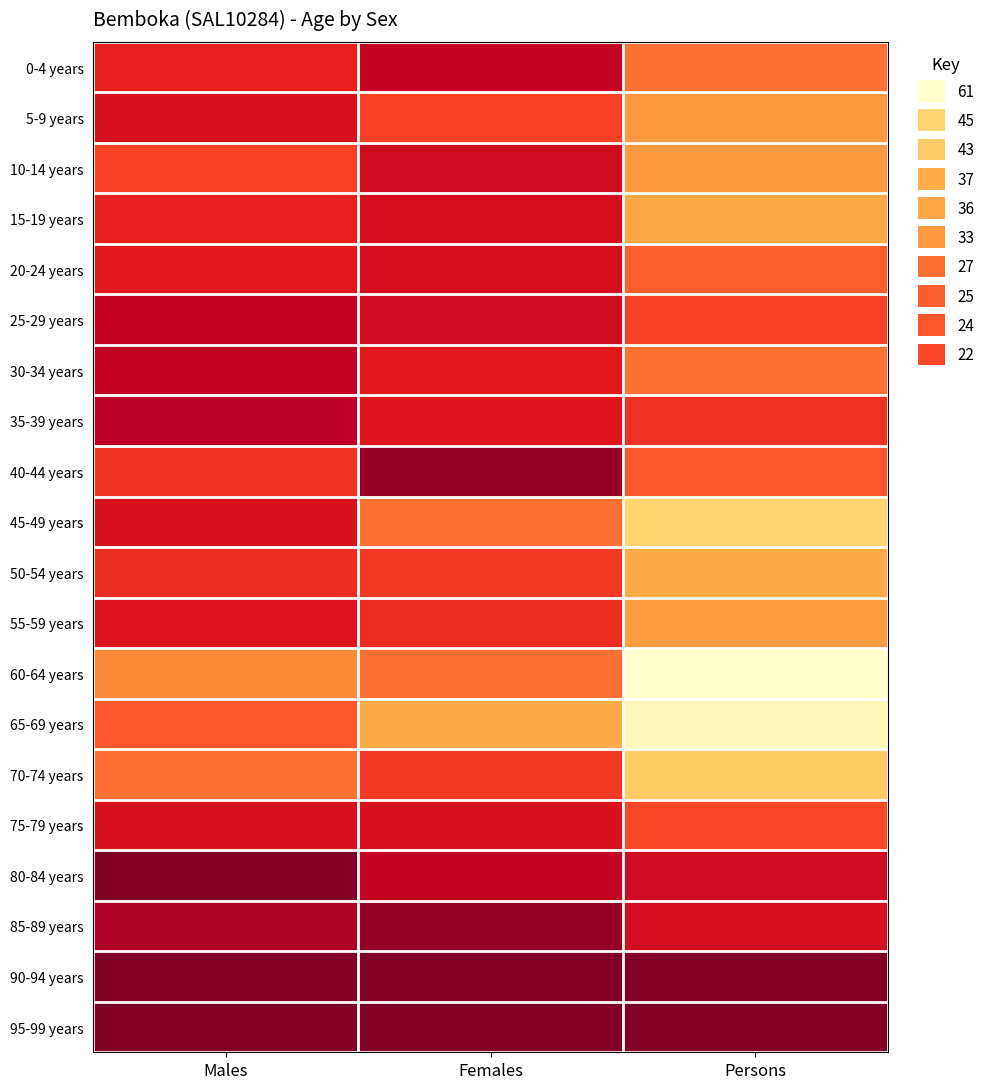

At which category is the sum across all series the highest?

Persons